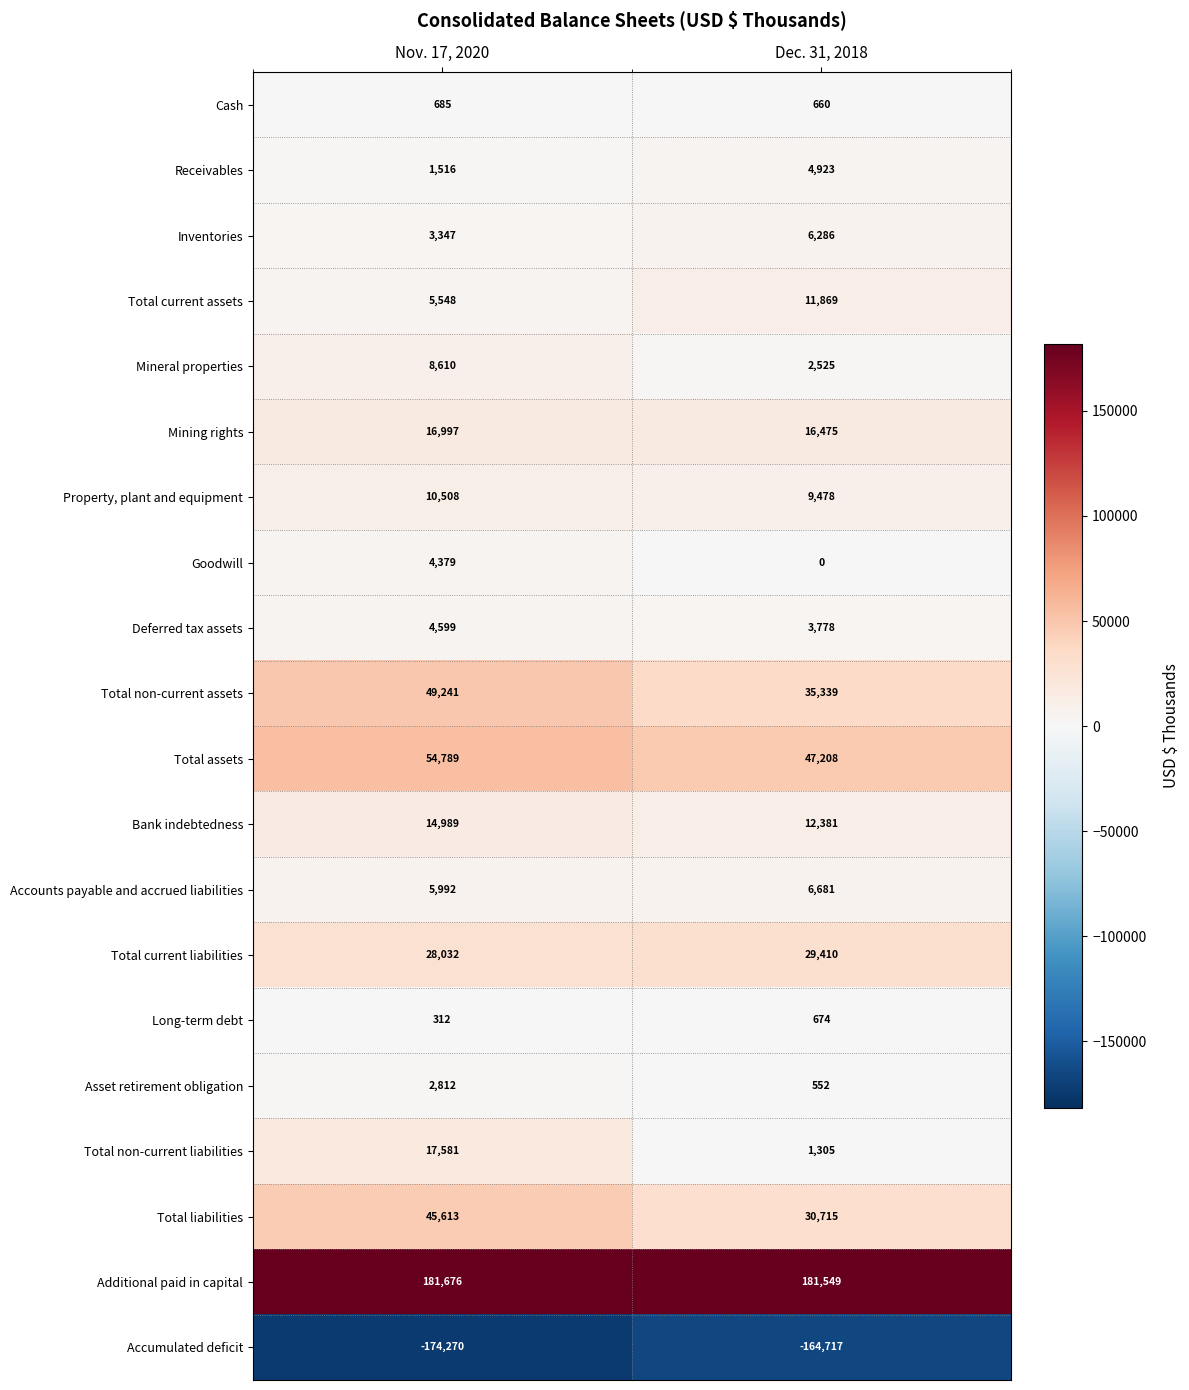

What is the total value across all series at Nov. 17, 2020?

282956